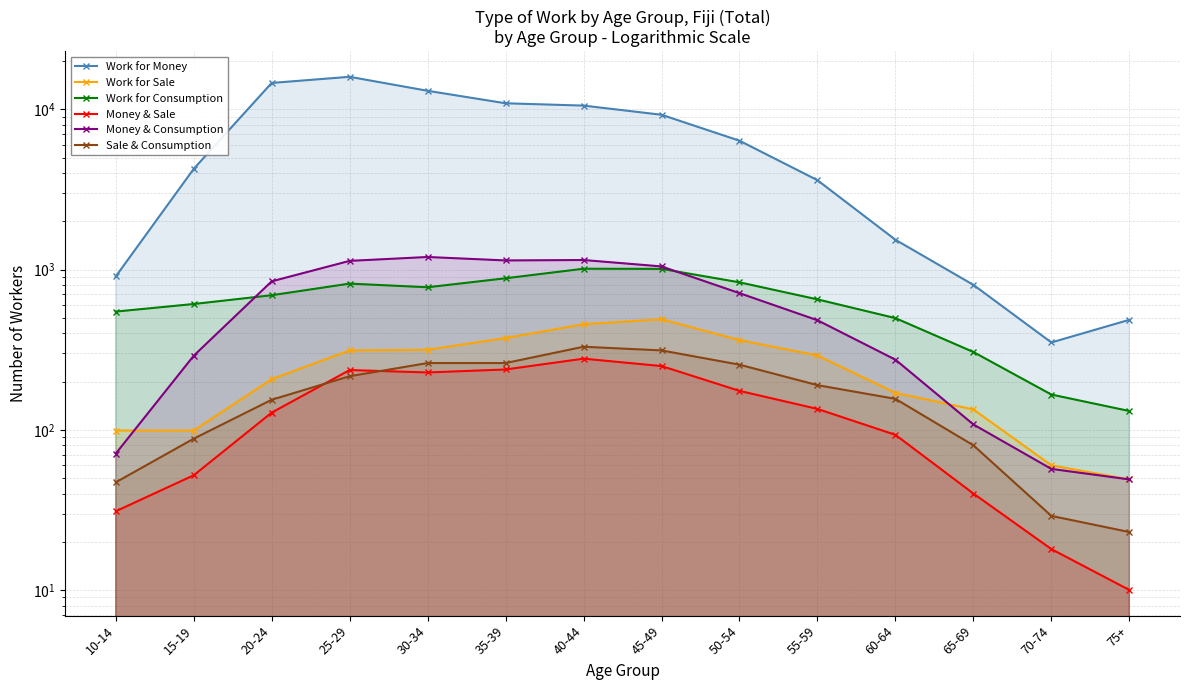

What is the value of the Money & Sale point at the 8th from the left?

250